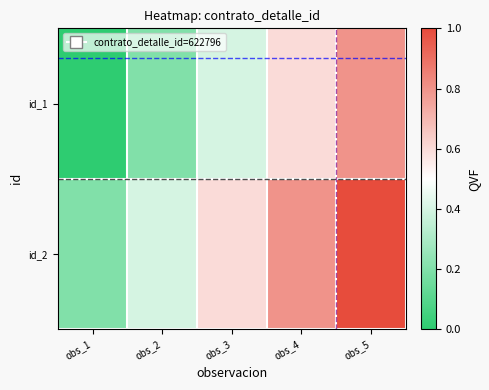

What is the maximum value shown in the chart?

1.0